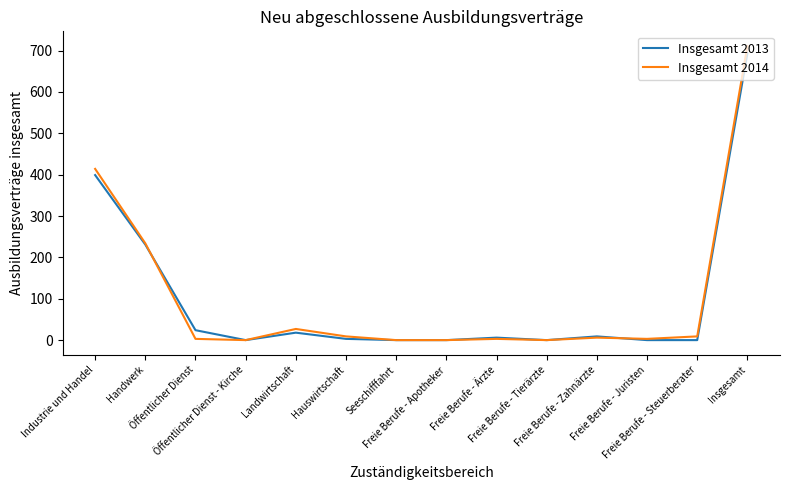

What is the greatest value displayed?

711